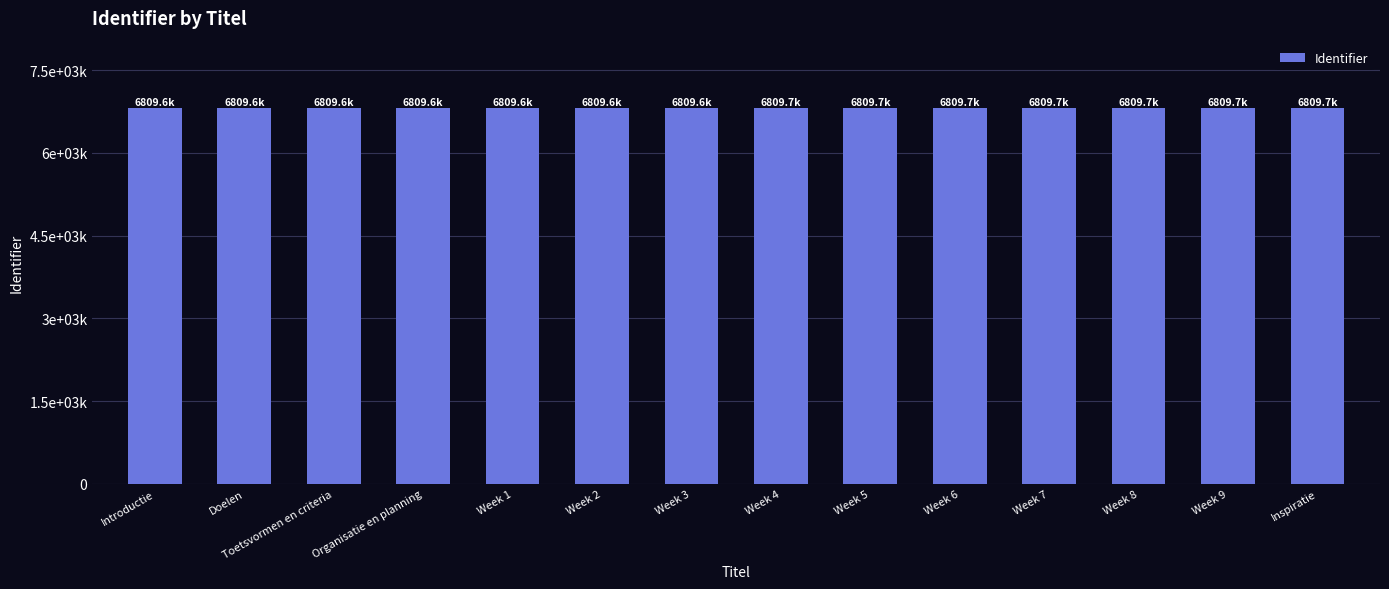

The chart shows a value of 2263704 at Week 4. True or false?

False